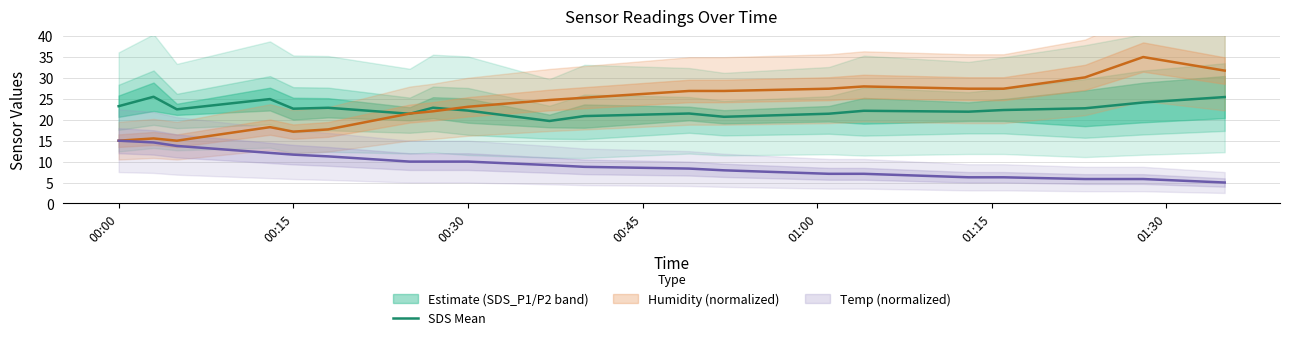

Does the chart display data point markers on the line(s)?

No